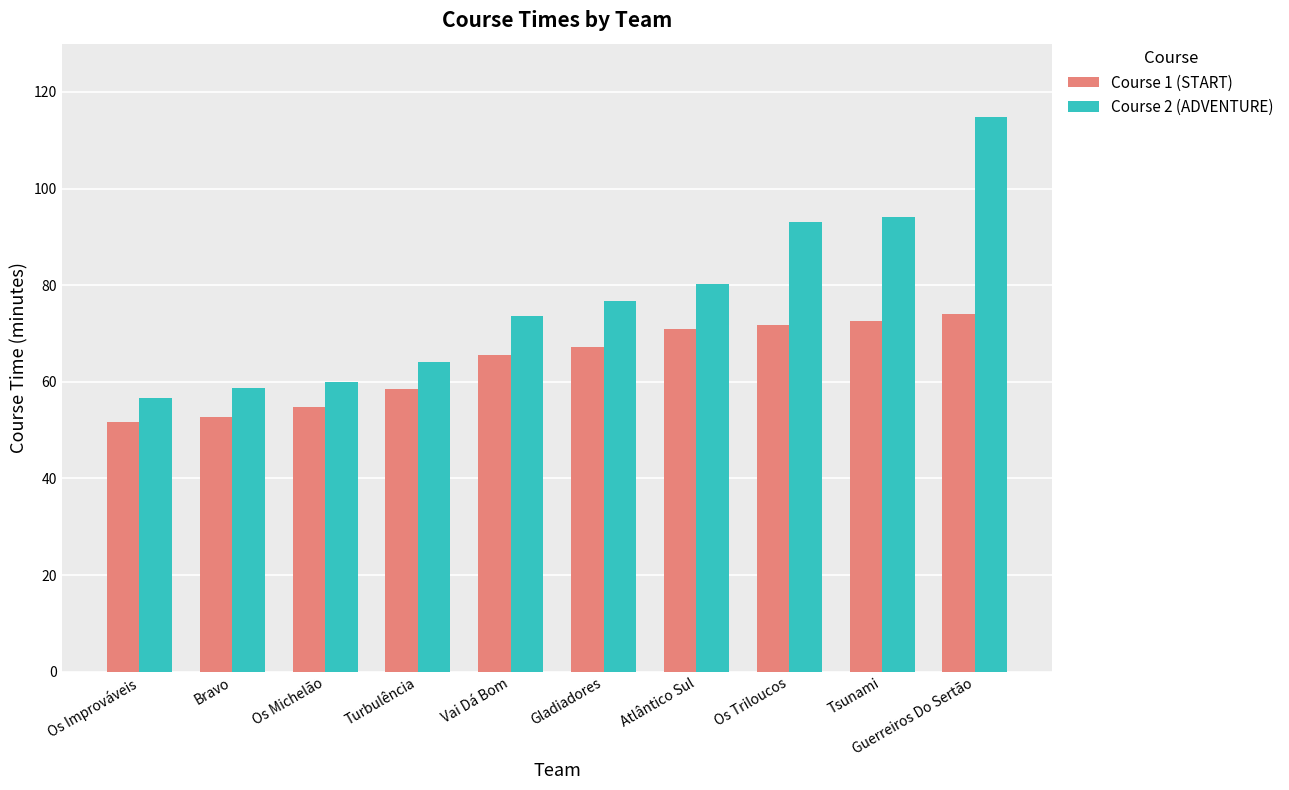

Which series has the largest range (max minus min)?

Course 2 (ADVENTURE)